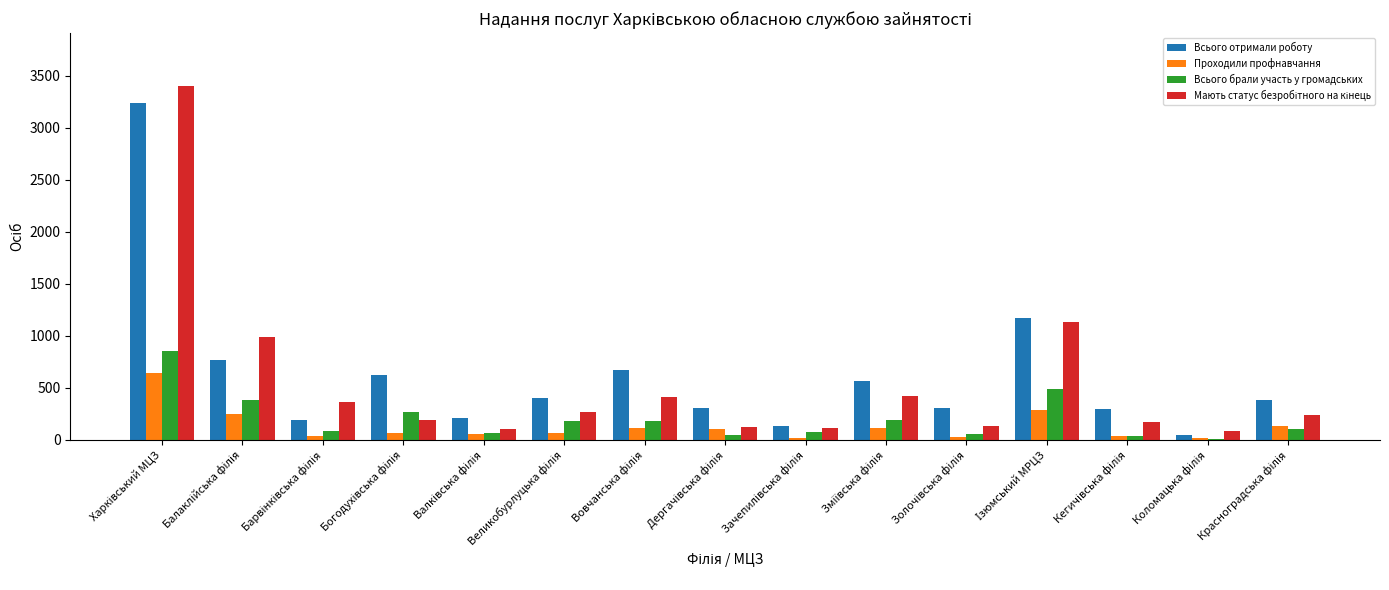

What is the sum of all Проходили профнавчання values?

1978